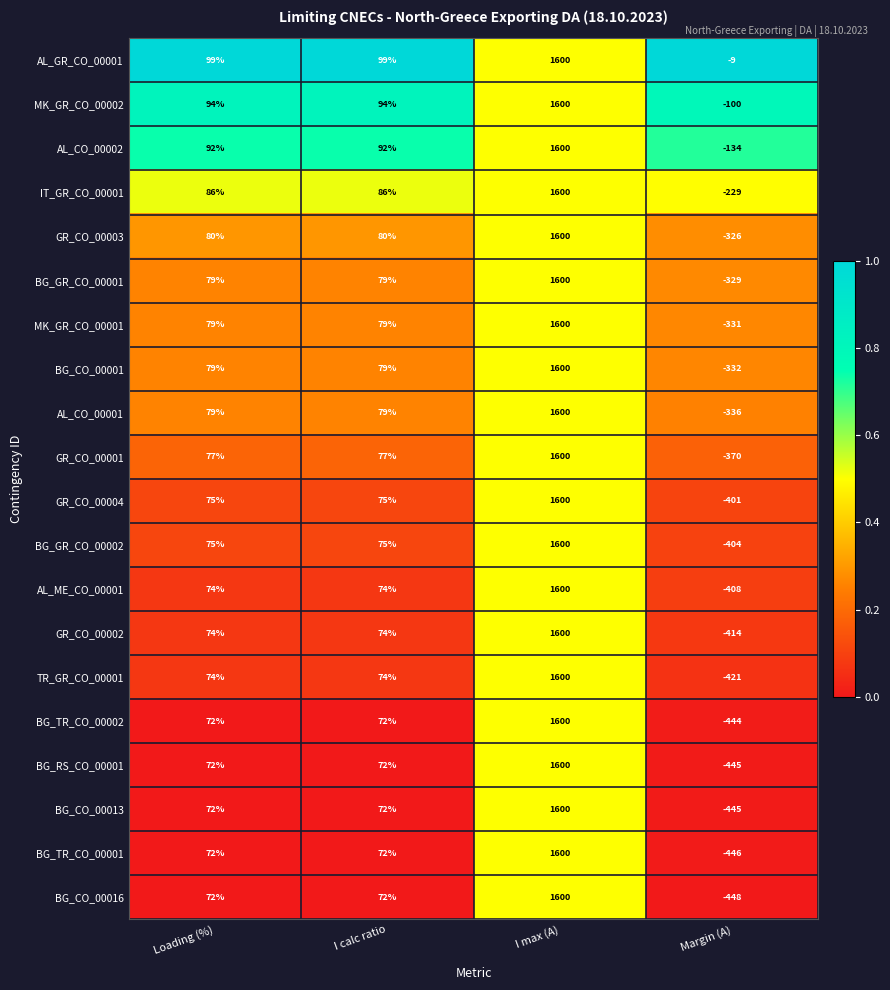

How many GR_CO_00001 values are between 77 and 1600?

3